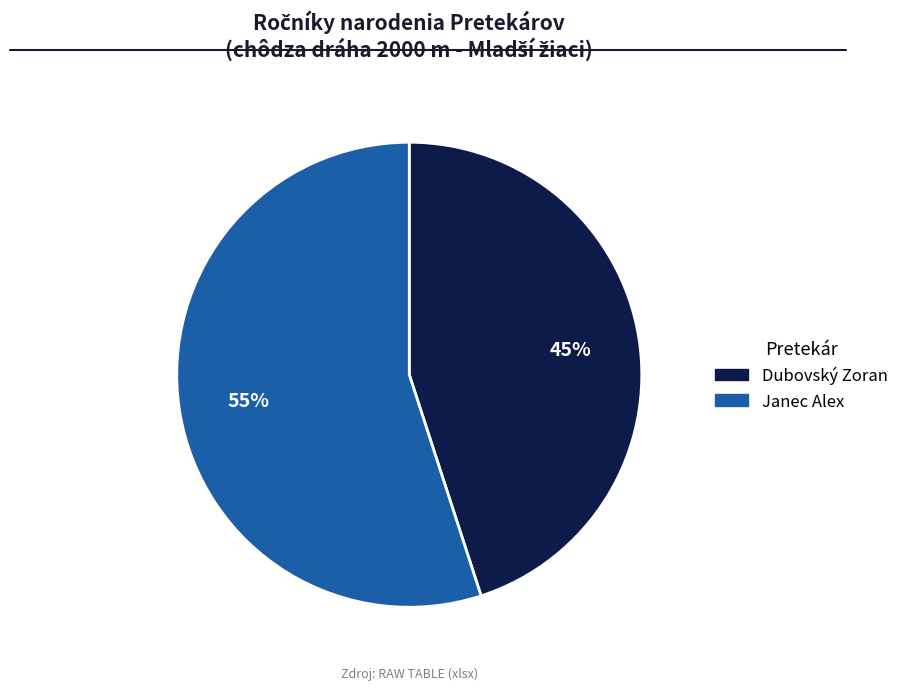

The Janec Alex slice represents 55% of the pie. True or false?

True